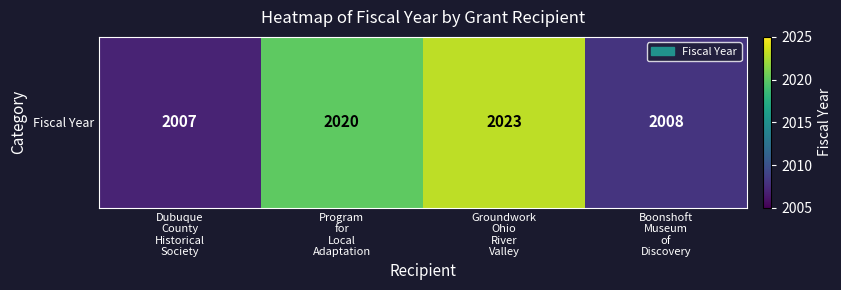

Reading right to left, extract all data points from this chart.

Boonshoft
Museum
of
Discovery=2008	Groundwork
Ohio
River
Valley=2023	Program
for
Local
Adaptation=2020	Dubuque
County
Historical
Society=2007